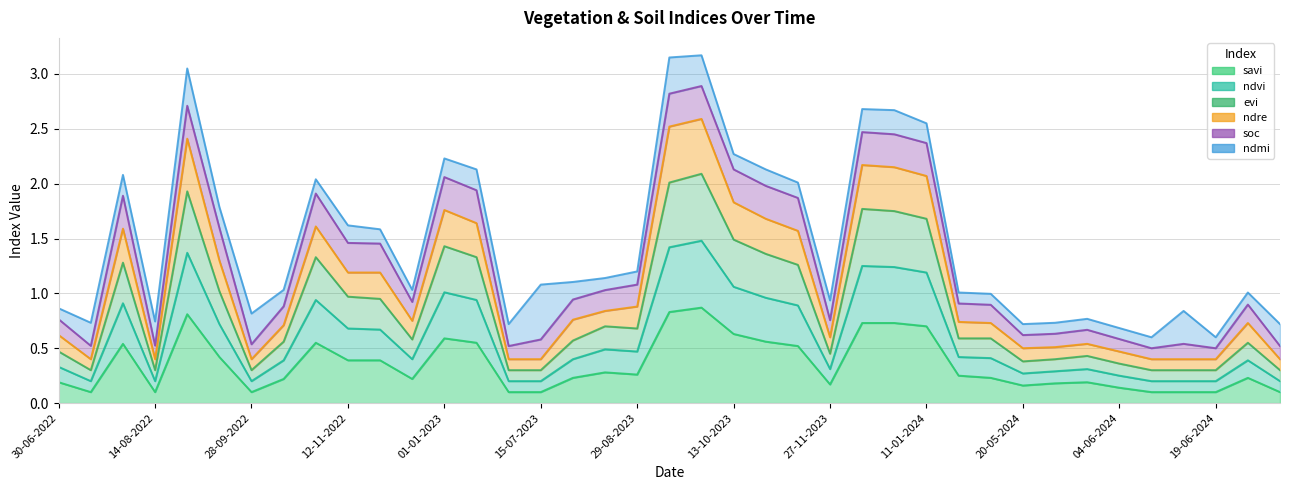

The evi series shows 1.0 at 13-10-2023. True or false?

False